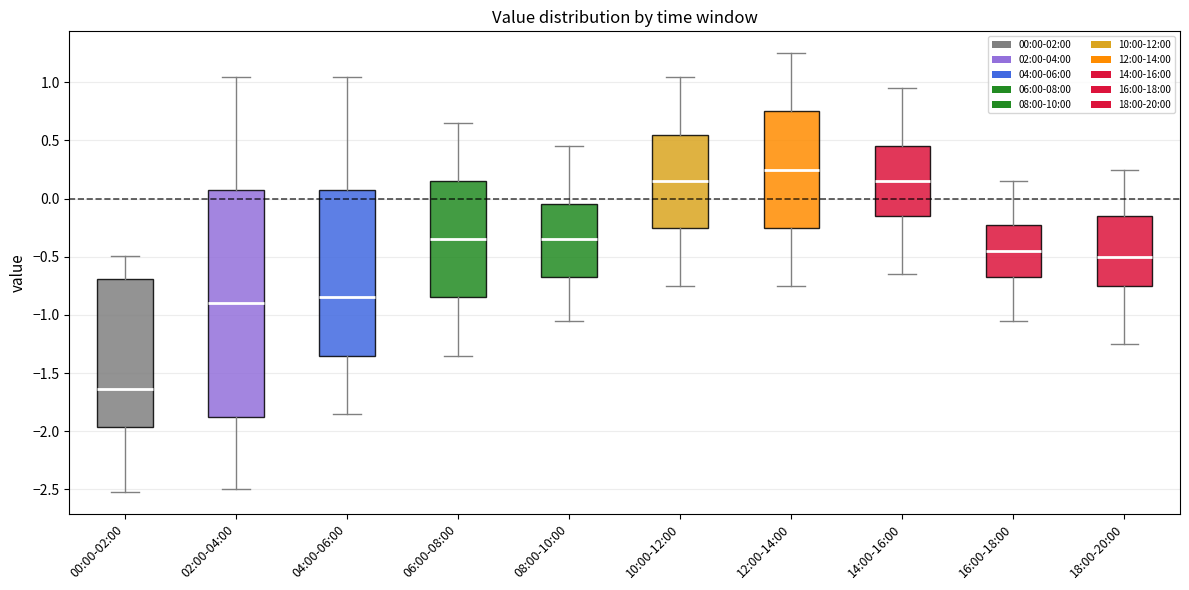

Reading left to right, transcribe this box plot: for each box, give where its median line is, the range the box spans, and where its two whiskers end, as read against the y-axis. The values are not printed on the chart, so give them approximately, as read against the axis.

00:00-02:00: median -1.65, box -1.95 to -0.70, whiskers -2.50 to -0.50
02:00-04:00: median -0.90, box -1.85 to 0.10, whiskers -2.50 to 1.05
04:00-06:00: median -0.85, box -1.35 to 0.10, whiskers -1.85 to 1.05
06:00-08:00: median -0.35, box -0.85 to 0.15, whiskers -1.35 to 0.65
08:00-10:00: median -0.35, box -0.65 to -0.05, whiskers -1.05 to 0.45
10:00-12:00: median 0.15, box -0.25 to 0.55, whiskers -0.75 to 1.05
12:00-14:00: median 0.25, box -0.25 to 0.75, whiskers -0.75 to 1.25
14:00-16:00: median 0.15, box -0.15 to 0.45, whiskers -0.65 to 0.95
16:00-18:00: median -0.45, box -0.65 to -0.20, whiskers -1.05 to 0.15
18:00-20:00: median -0.50, box -0.75 to -0.15, whiskers -1.25 to 0.25